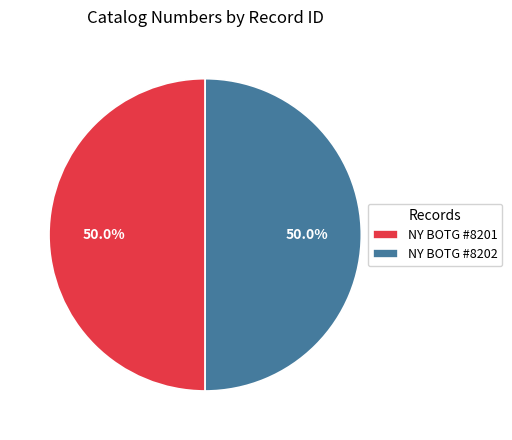

What percentage do NY BOTG #8201 and NY BOTG #8202 together represent?

100.0%